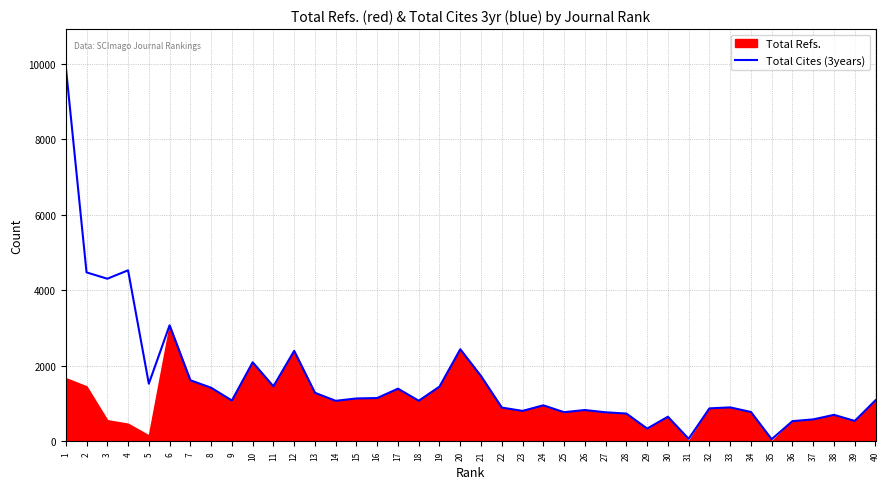

Which category has the lowest value across all series?

35